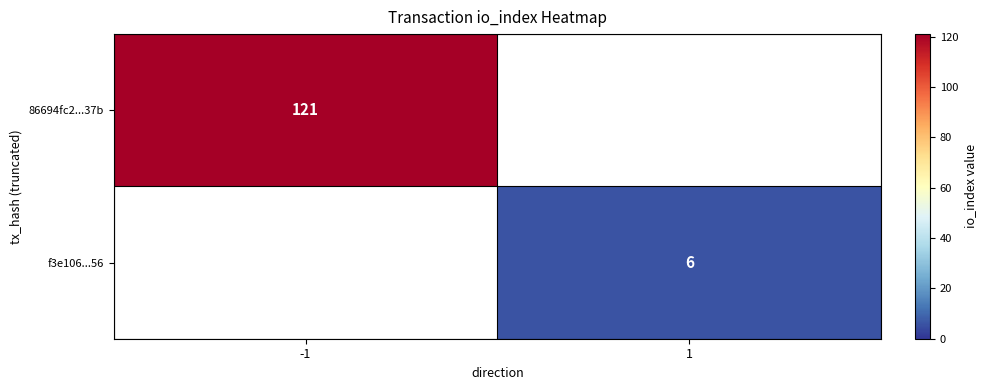

True or false: f3e106...56 has a value of 3 at 1.

False